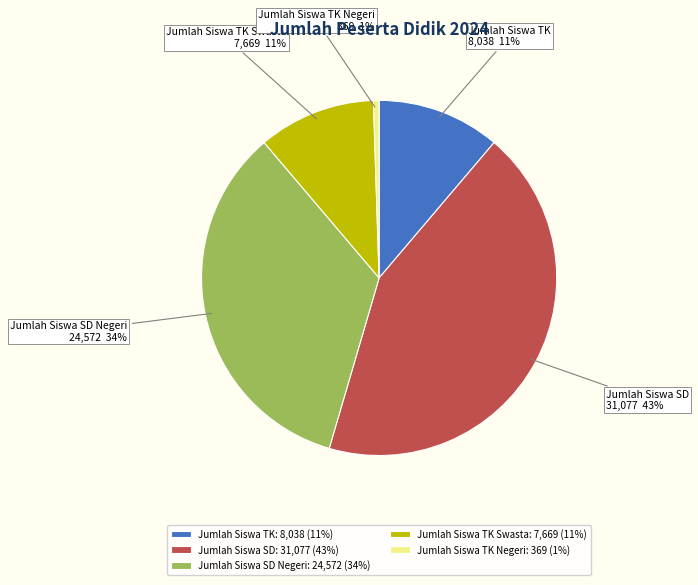

What is the smallest slice in the pie chart?

Jumlah Siswa TK Negeri: 369 (1%)